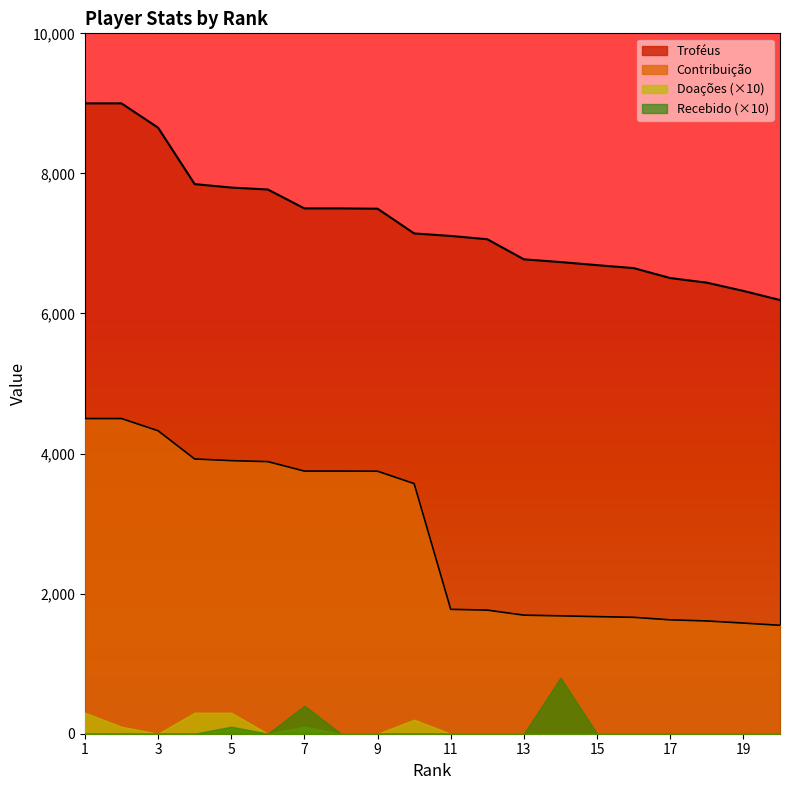

Count the number of categories in the chart.

20